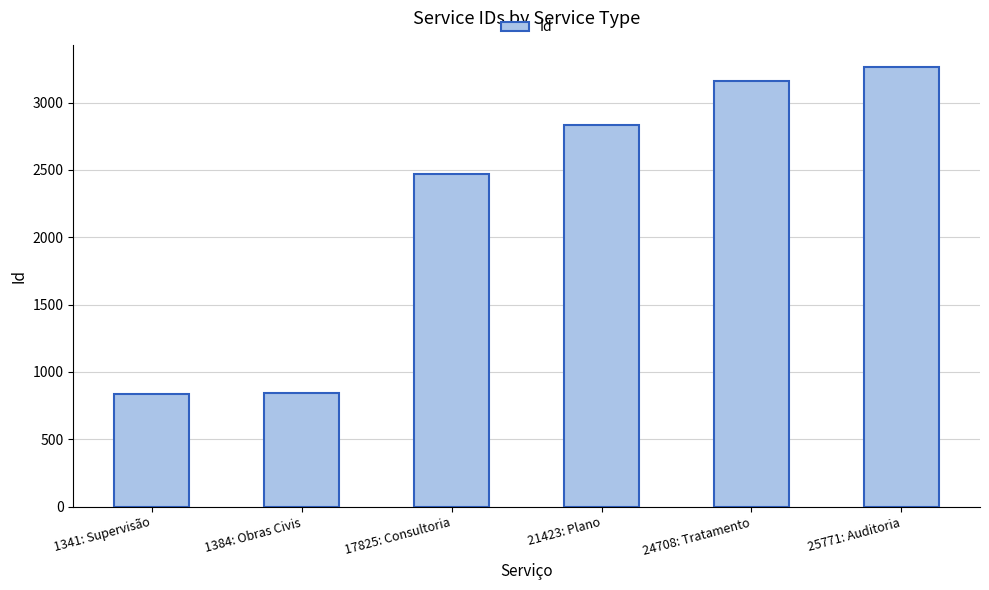

What is the maximum value shown in the chart?

3265